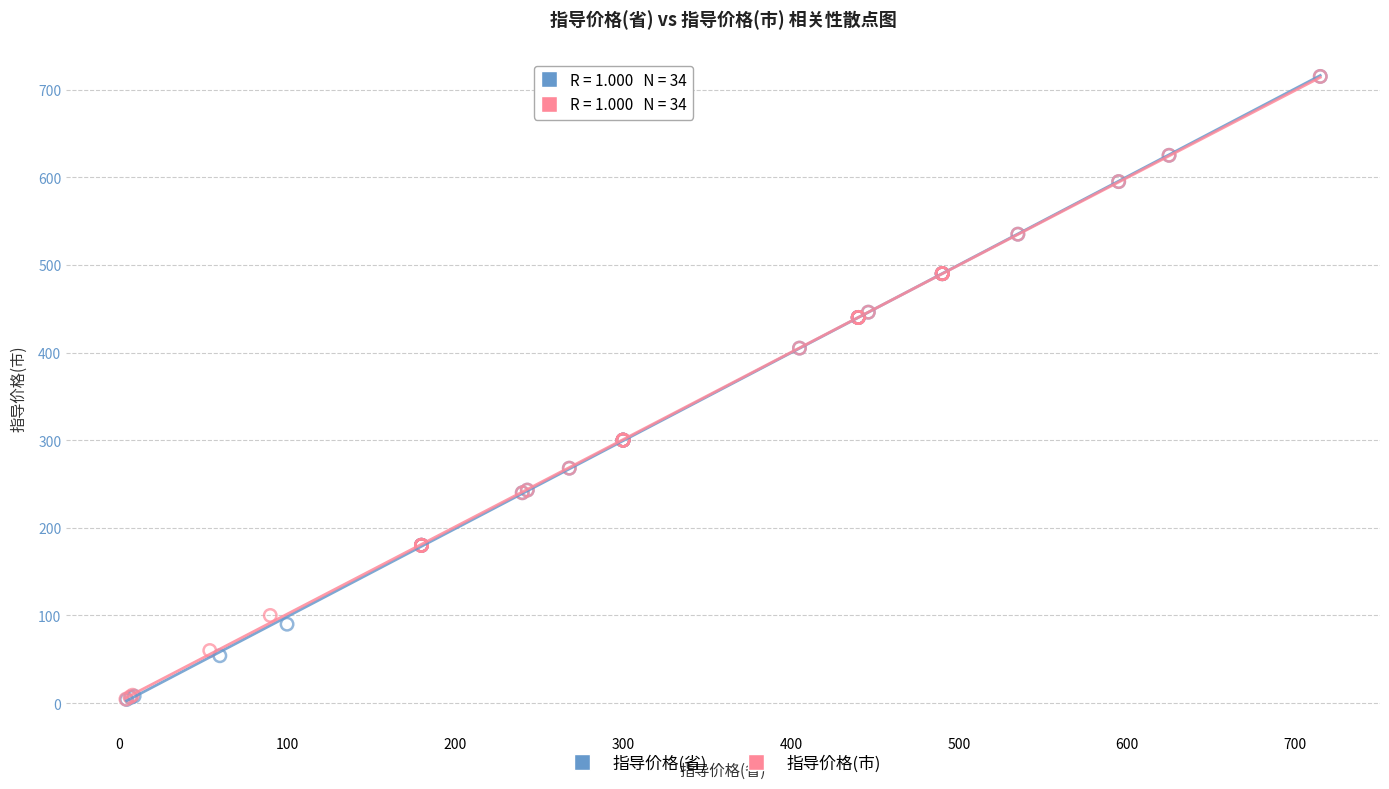

Which series has the largest Y range (max minus min)?

指导价格(省)